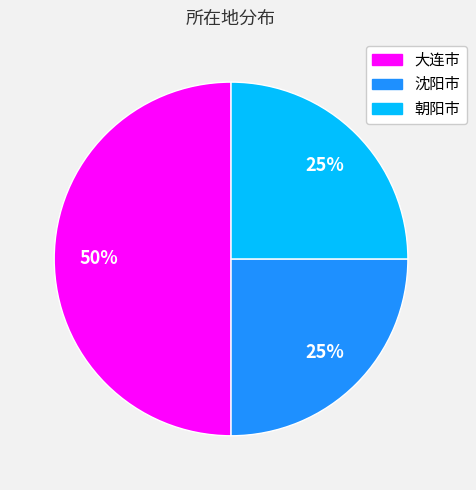

To the nearest percent, what portion does 朝阳市 represent?

25%